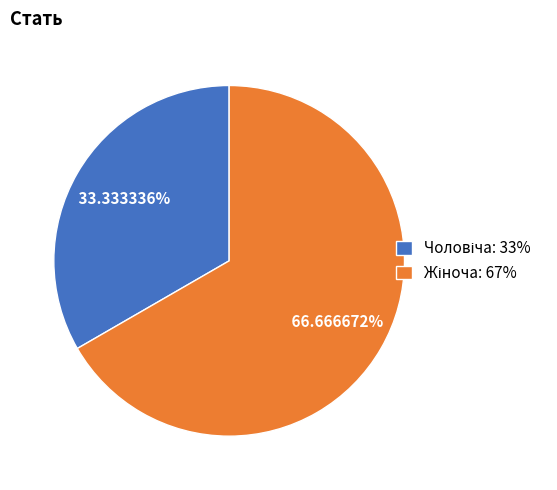

How many segments does this pie chart have?

2